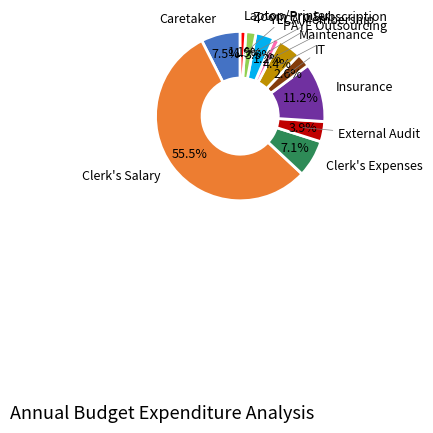

Do PAYE Outsourcing and YLCA Membership together represent more than half of the pie?

No